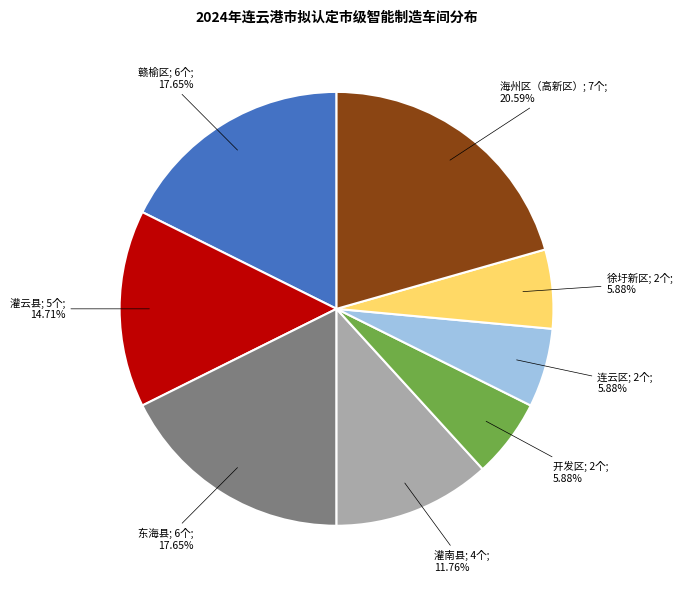

Is there any slice that represents more than half of the pie?

No